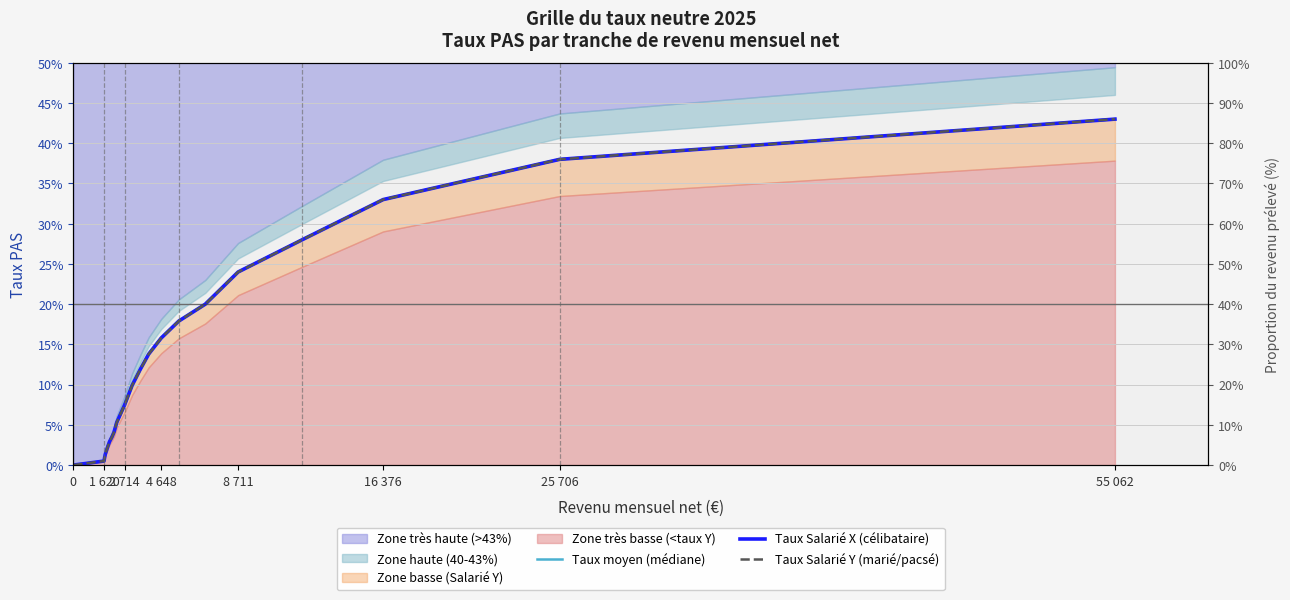

What is the value of the Taux moyen (médiane) point at the 11th from the left?

0.1